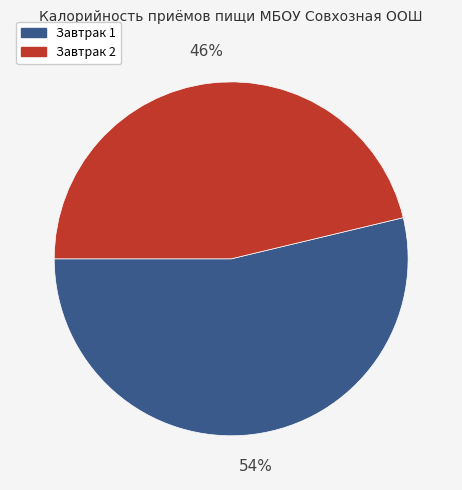

Does any single category account for the majority?

Yes